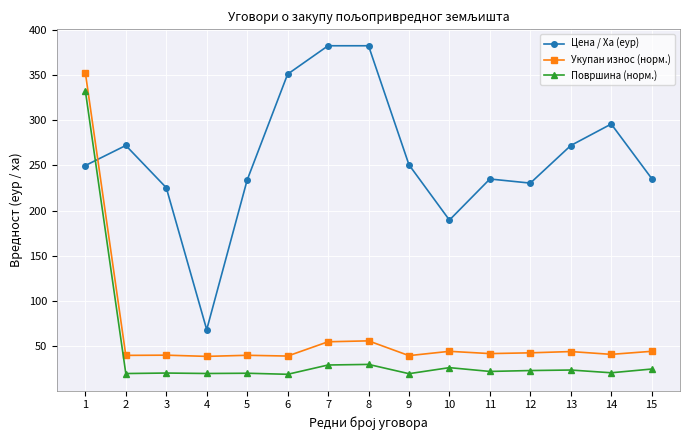

What is the sum of all Цена / Ха (еур) values?

3875.6